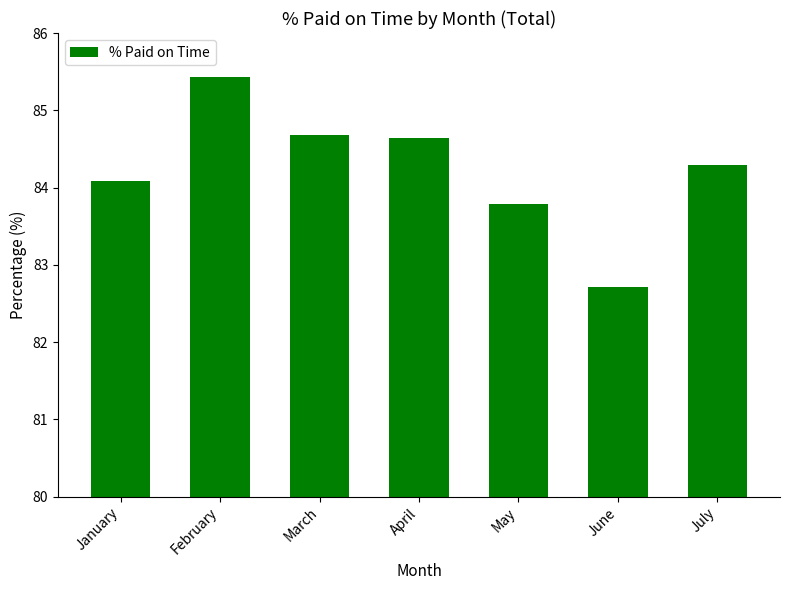

How many data points does each series have?

7